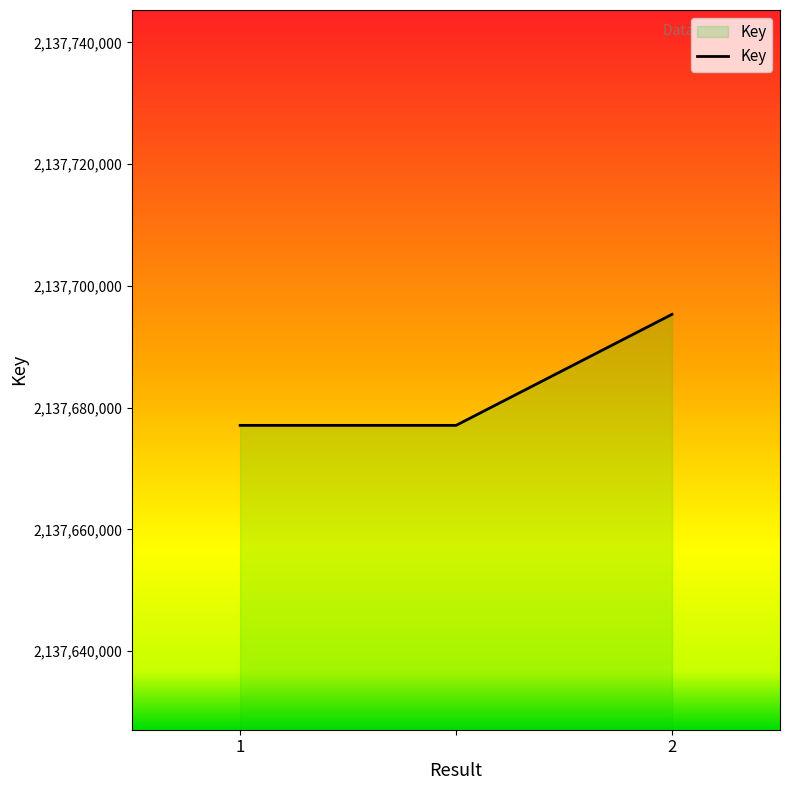

What is the maximum value shown in the chart?

2137695315